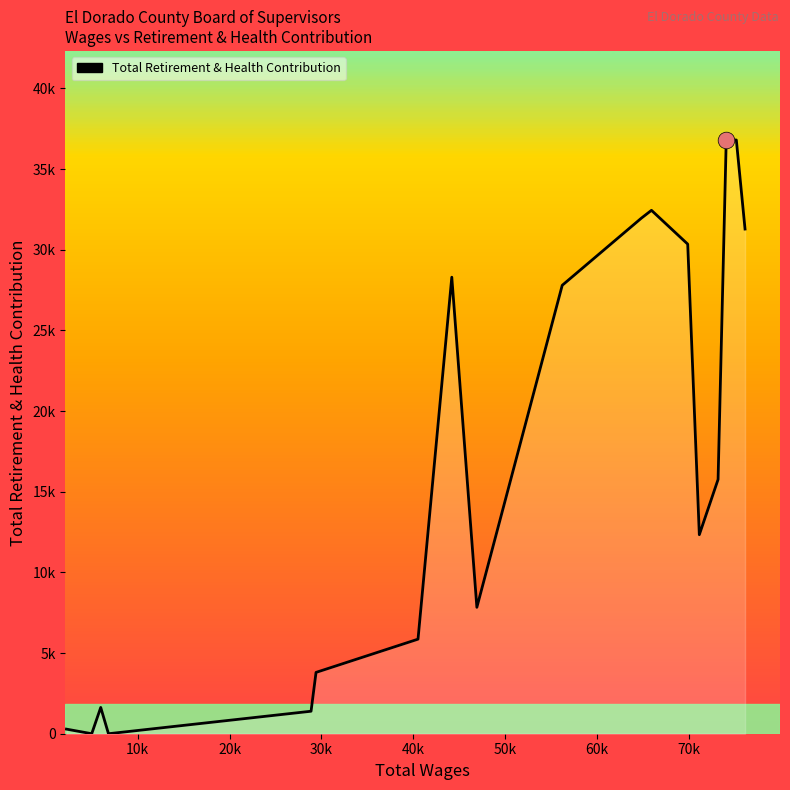

Does the chart have visible grid lines?

No